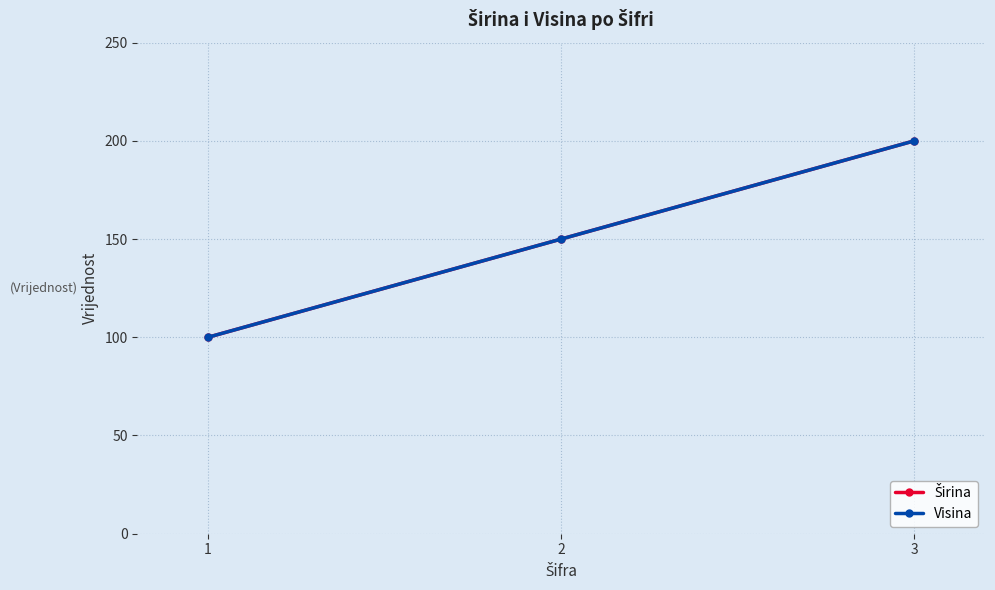

Does the chart have visible grid lines?

Yes